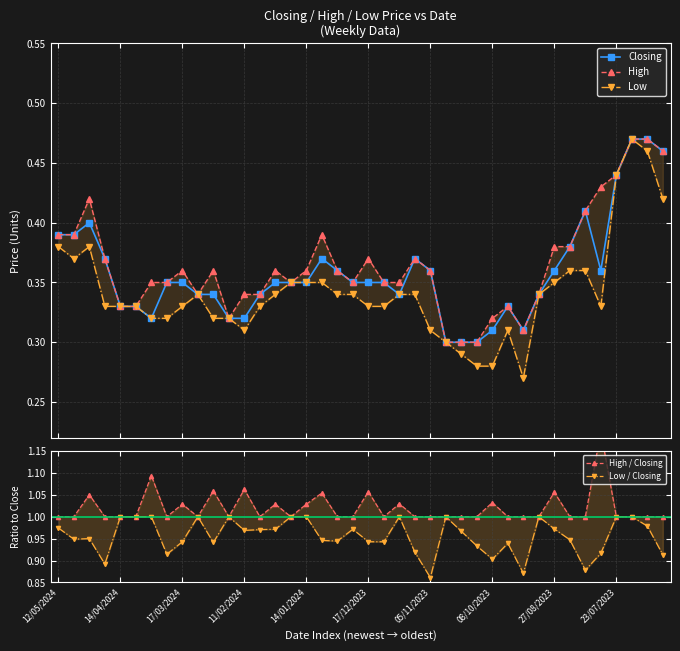

How many Closing values are between 0 and 1?

40